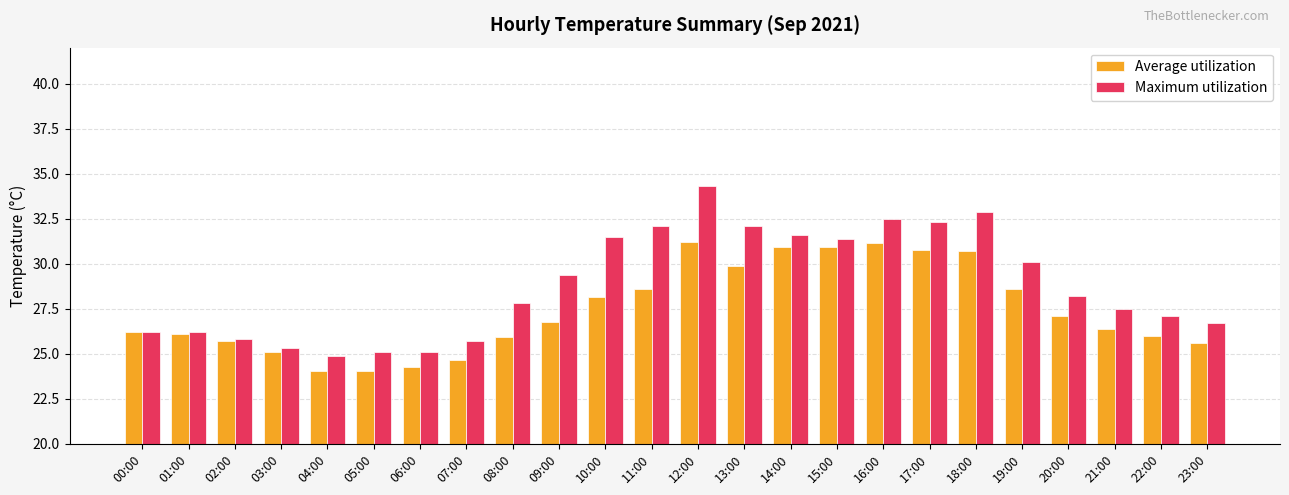

How many bars are there in each group?

2